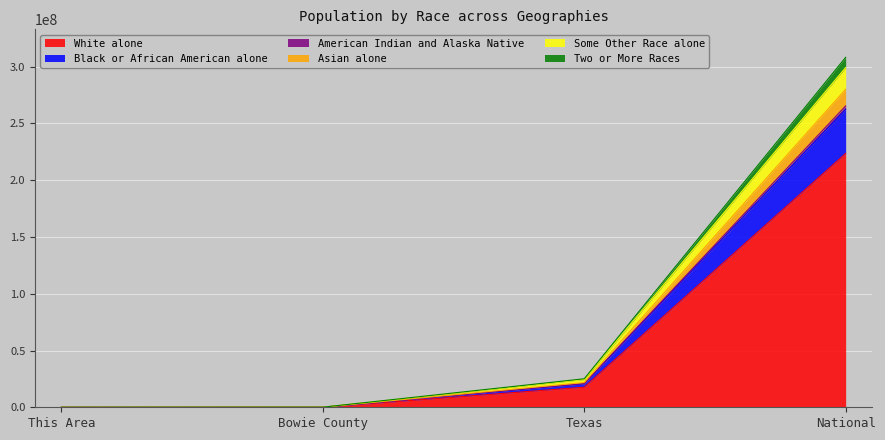

At which label does American Indian and Alaska Native reach its peak?

National